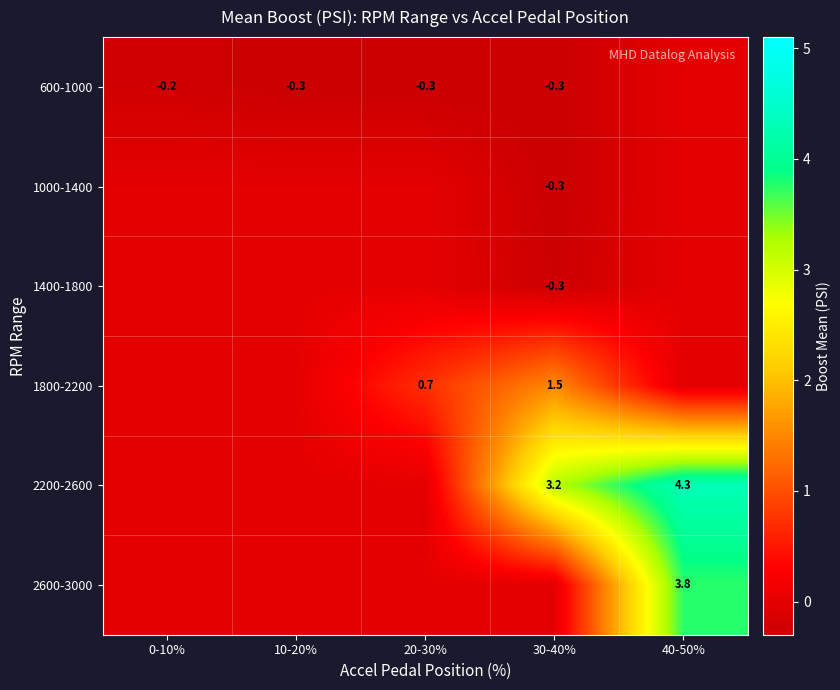

How many data points does each series have?

5